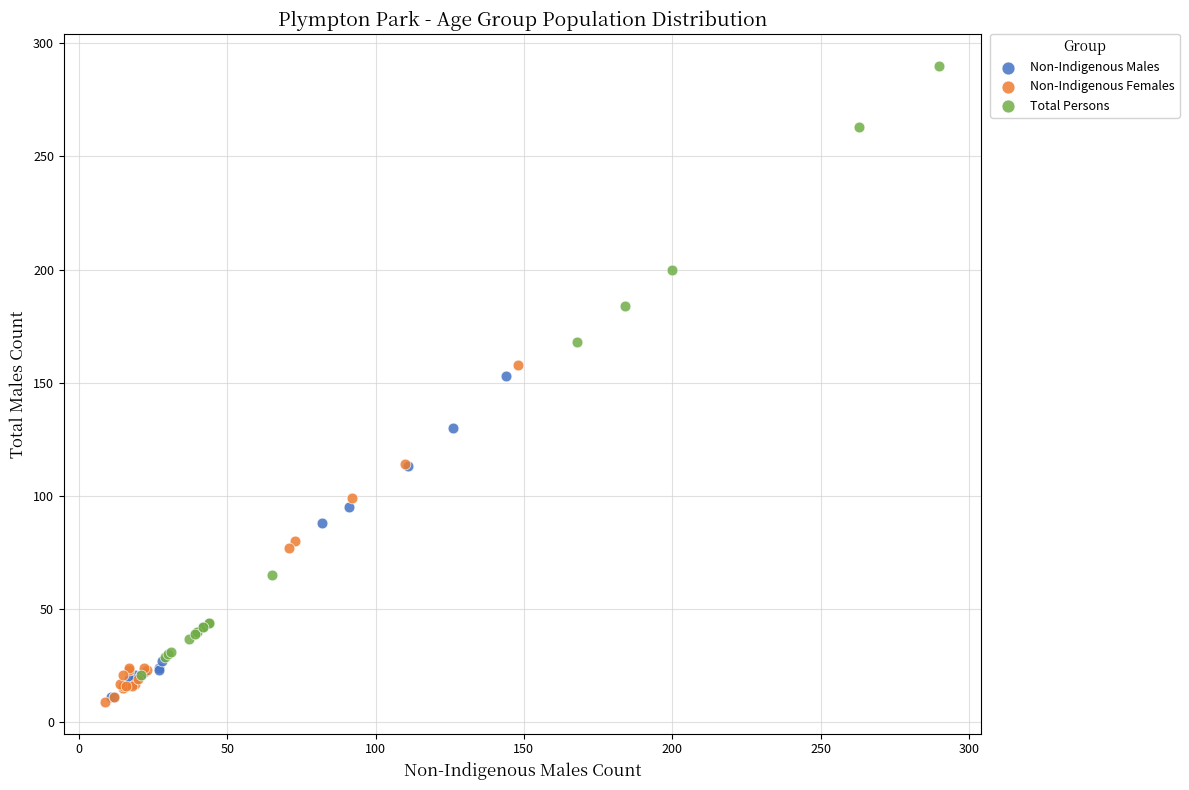

Which series has the widest spread of Y values?

Total Persons